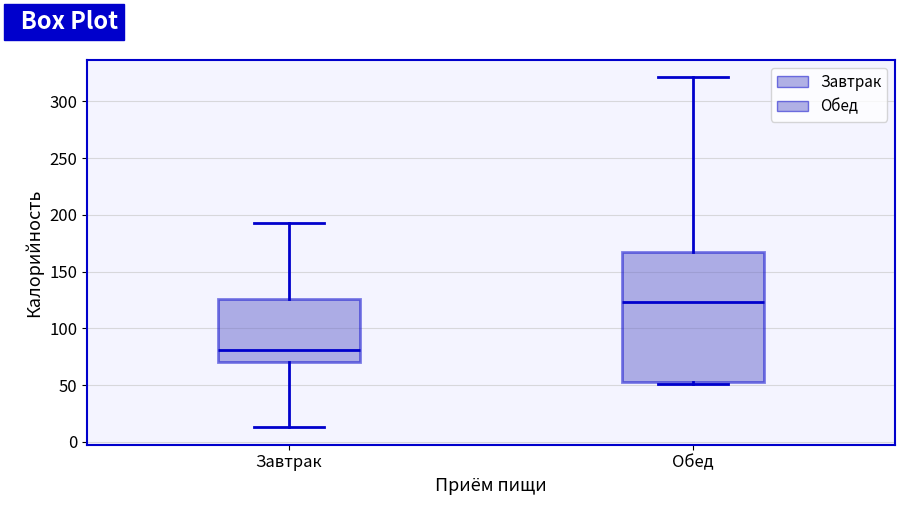

Reading left to right, transcribe this box plot: for each box, give where its median line is, the range the box spans, and where its two whiskers end, as read against the y-axis. The values are not printed on the chart, so give them approximately, as read against the axis.

Завтрак: median 80, box 70 to 125, whiskers 15 to 195
Обед: median 125, box 55 to 165, whiskers 50 to 320